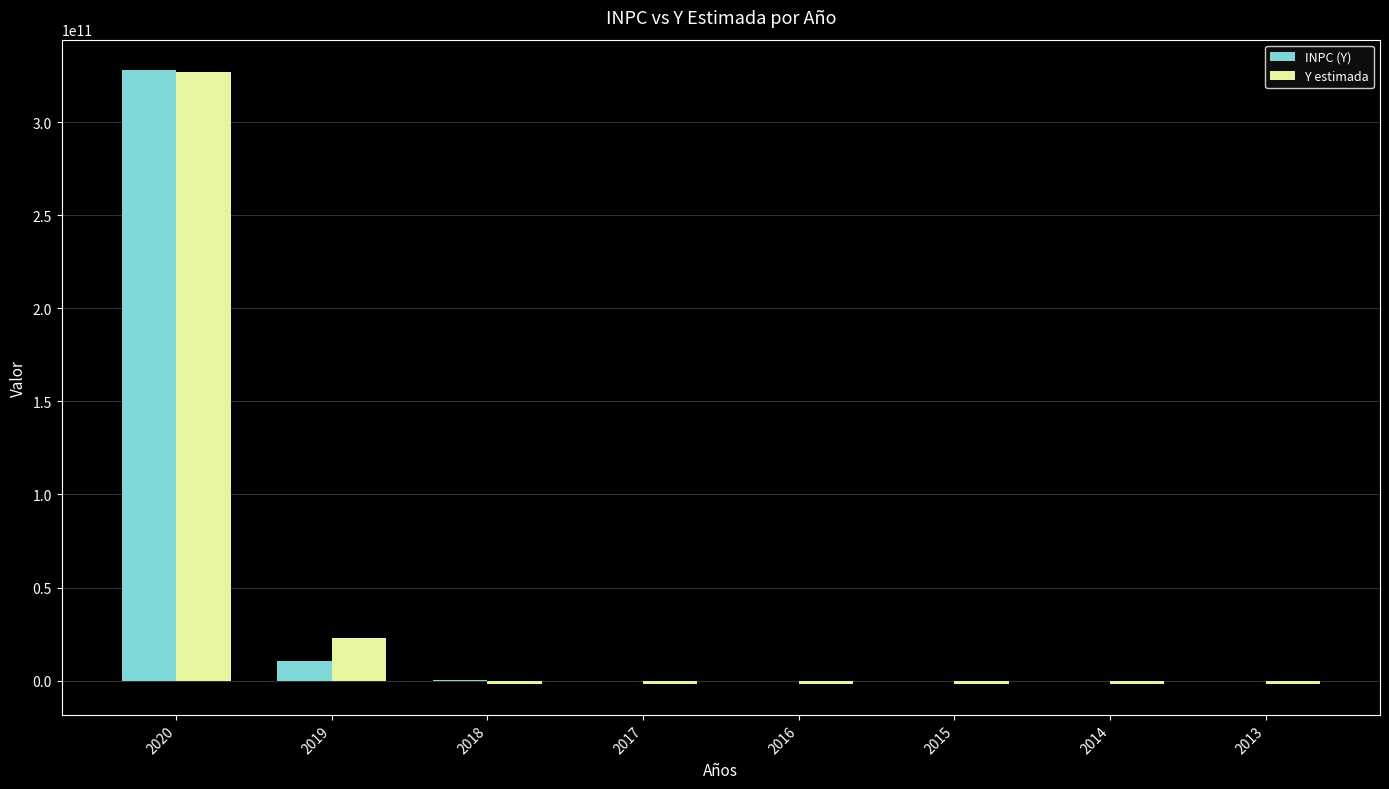

Between 2020 and 2014, which series saw the biggest shift?

Y estimada